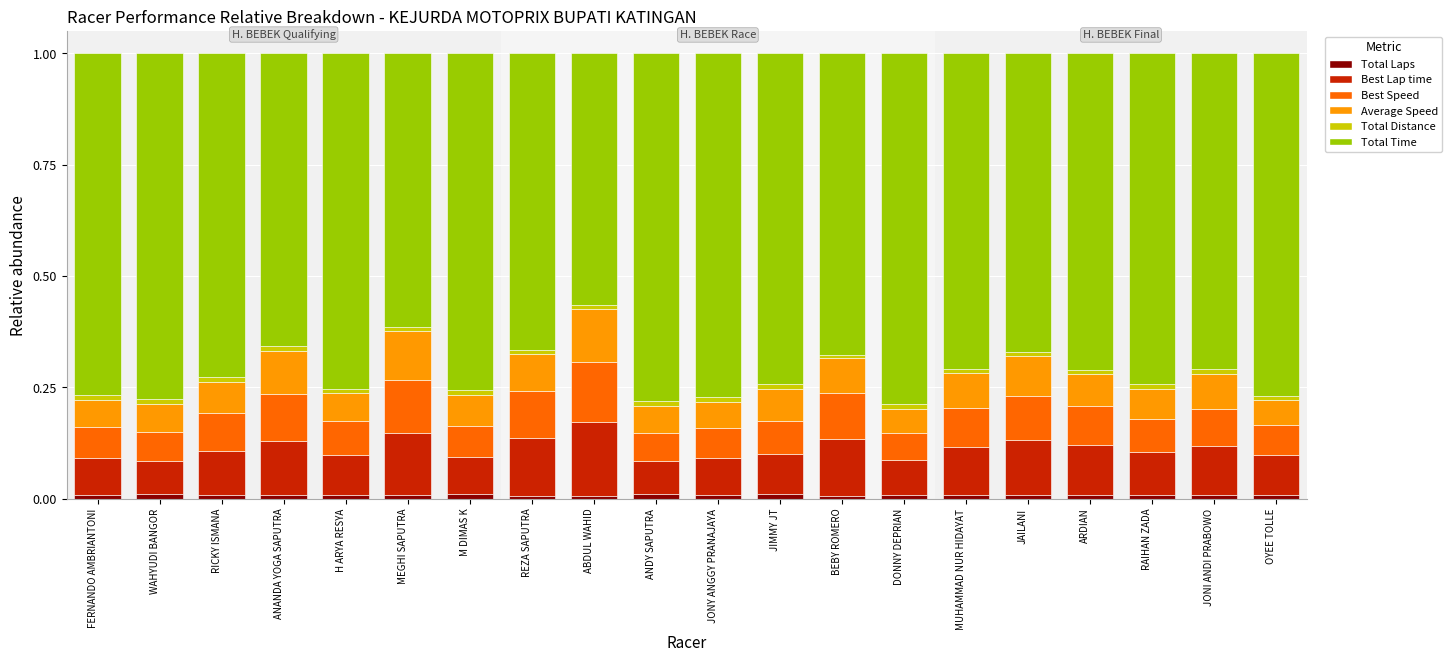

The Total Laps series shows 0.0 at RICKY ISMANA. True or false?

True